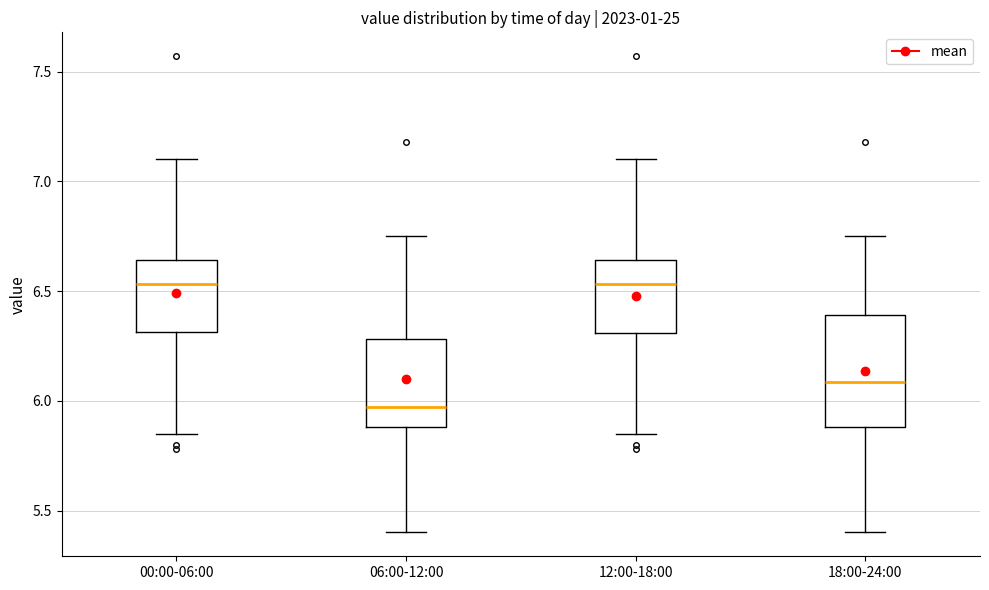

Reading left to right, read every box against the y-axis: the position of its median line, the range the box covers, and the ends of its whiskers. The values are not printed on the chart, so give them approximately, as read against the axis.

00:00-06:00: median 6.55, box 6.30 to 6.65, whiskers 5.85 to 7.10
06:00-12:00: median 5.95, box 5.90 to 6.30, whiskers 5.40 to 6.75
12:00-18:00: median 6.55, box 6.30 to 6.65, whiskers 5.85 to 7.10
18:00-24:00: median 6.10, box 5.90 to 6.40, whiskers 5.40 to 6.75